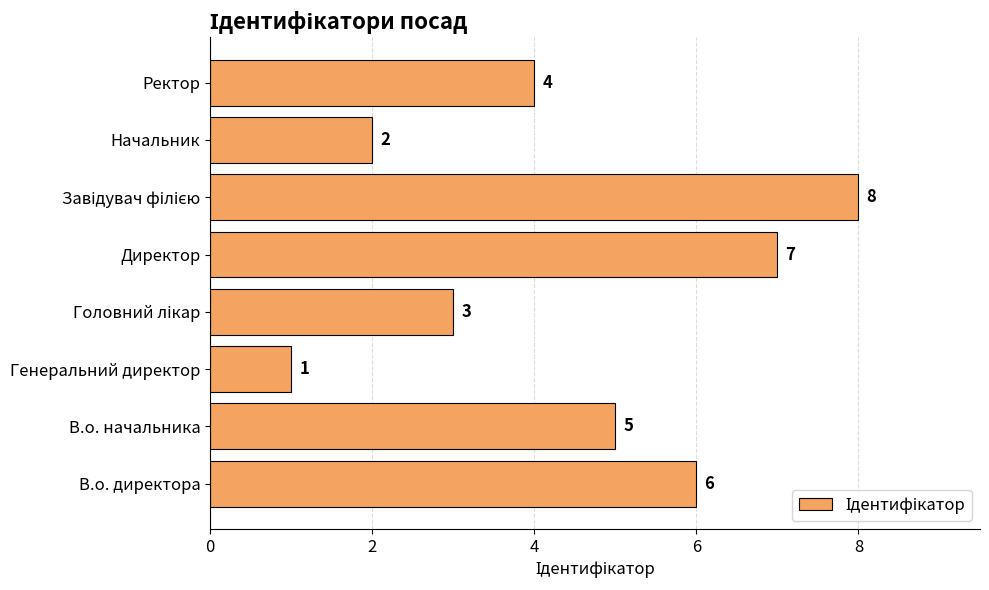

Reading top to bottom, what are all the values shown in this chart?

4	2	8	7	3	1	5	6